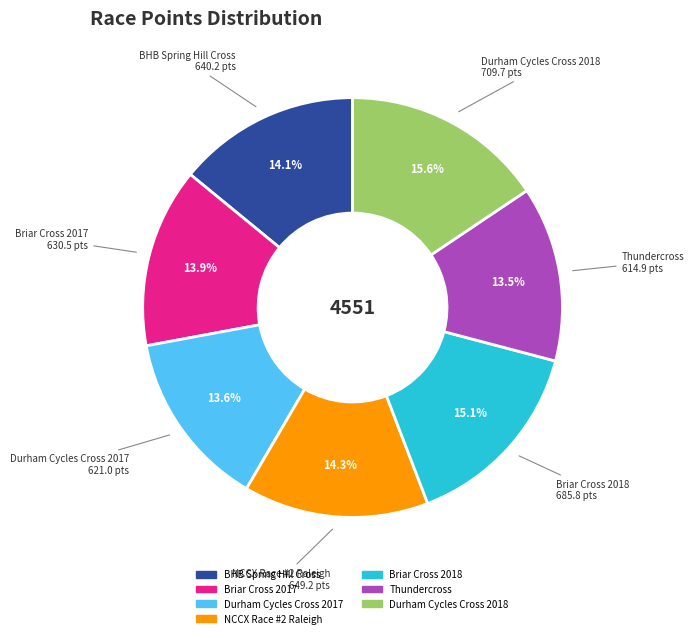

What is the total percentage of Durham Cycles Cross 2017 and Briar Cross 2018?

28.7%